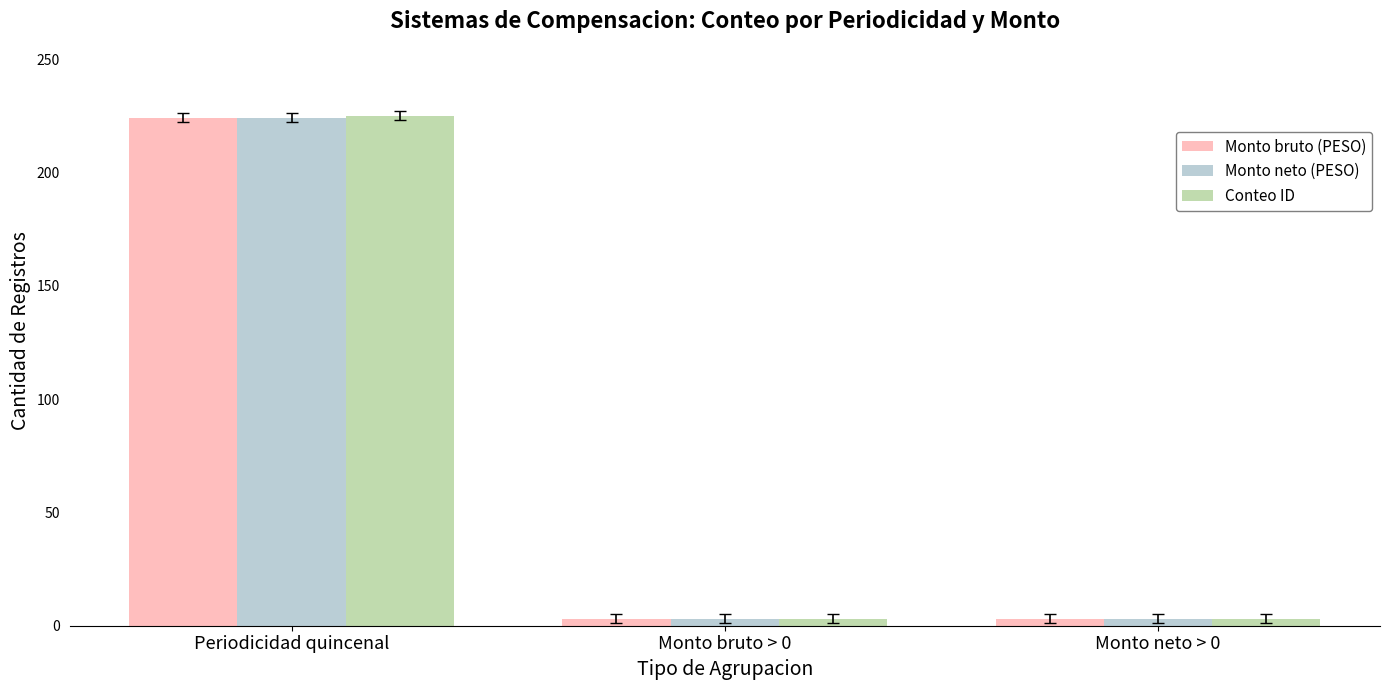

What is the sum of all Conteo ID values?

231